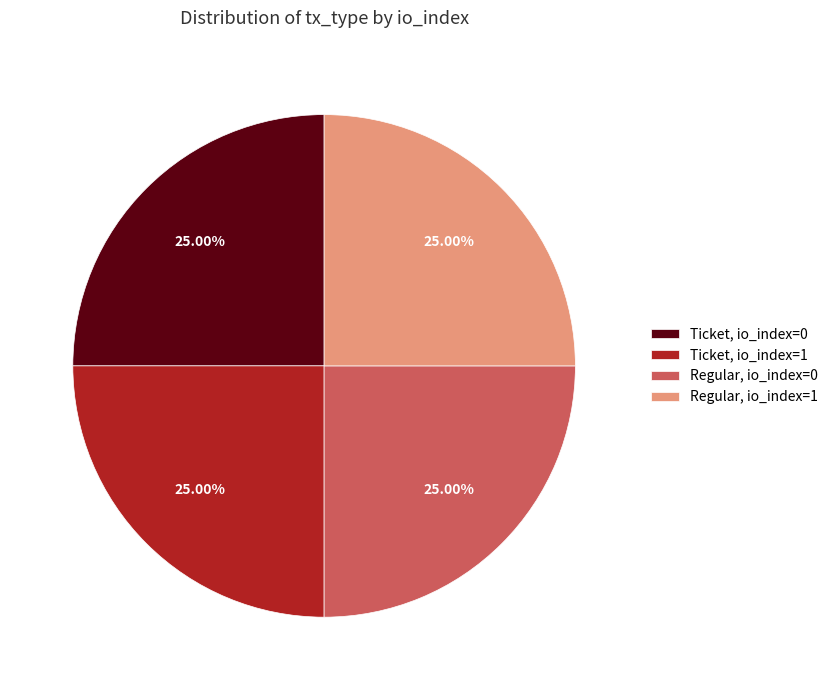

Approximately how many times larger is the value at Ticket, io_index=1 compared to Regular, io_index=0?

1.0